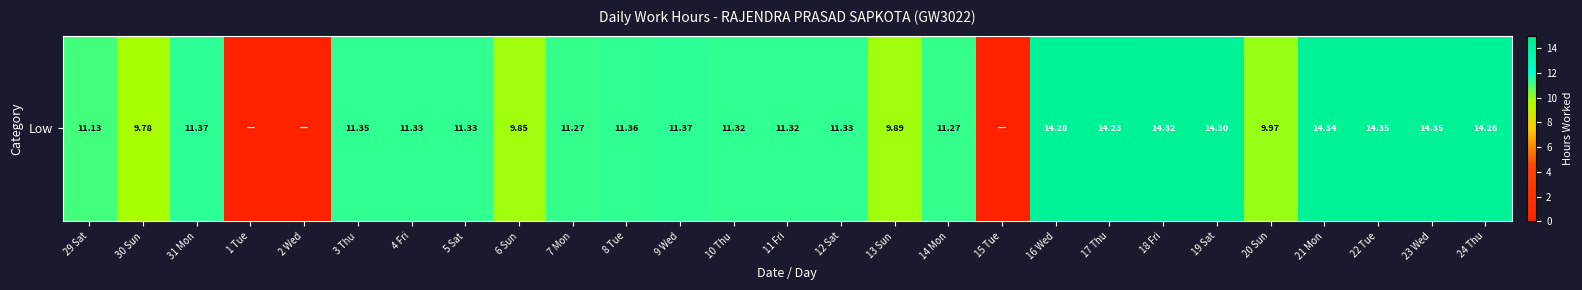

What is the difference between the values at 2 Wed and 3 Thu?

11.3